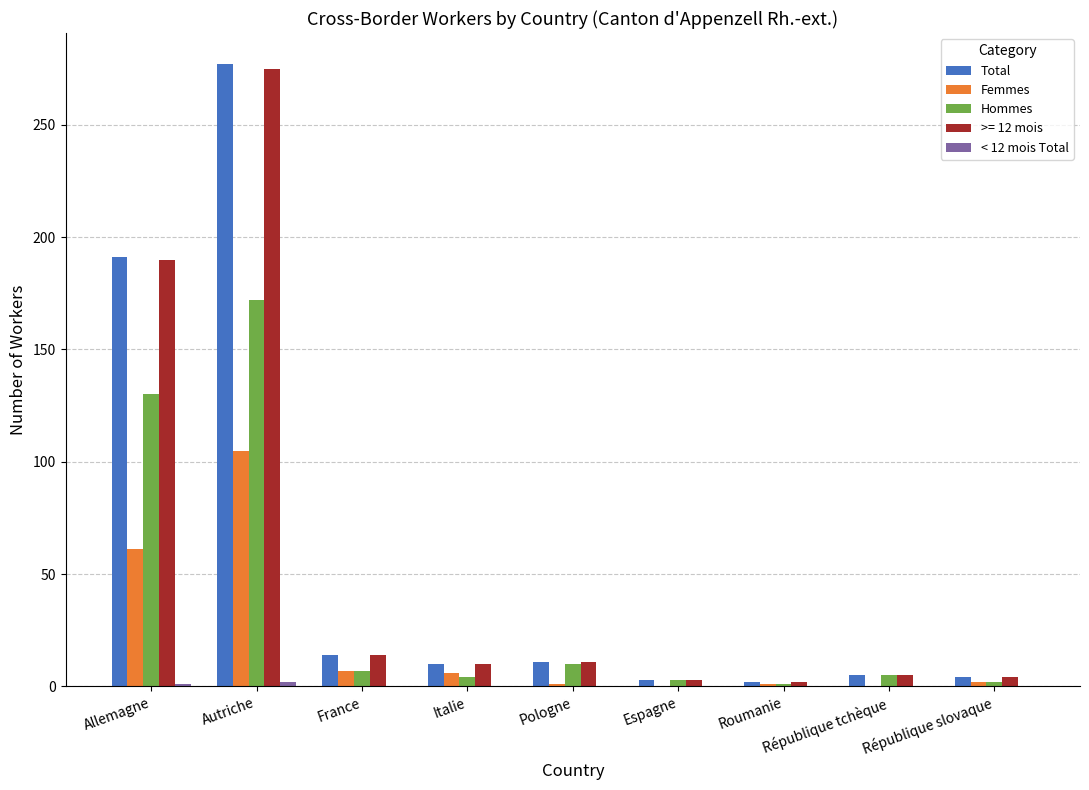

Where does the Hommes series first go above 5?

Allemagne